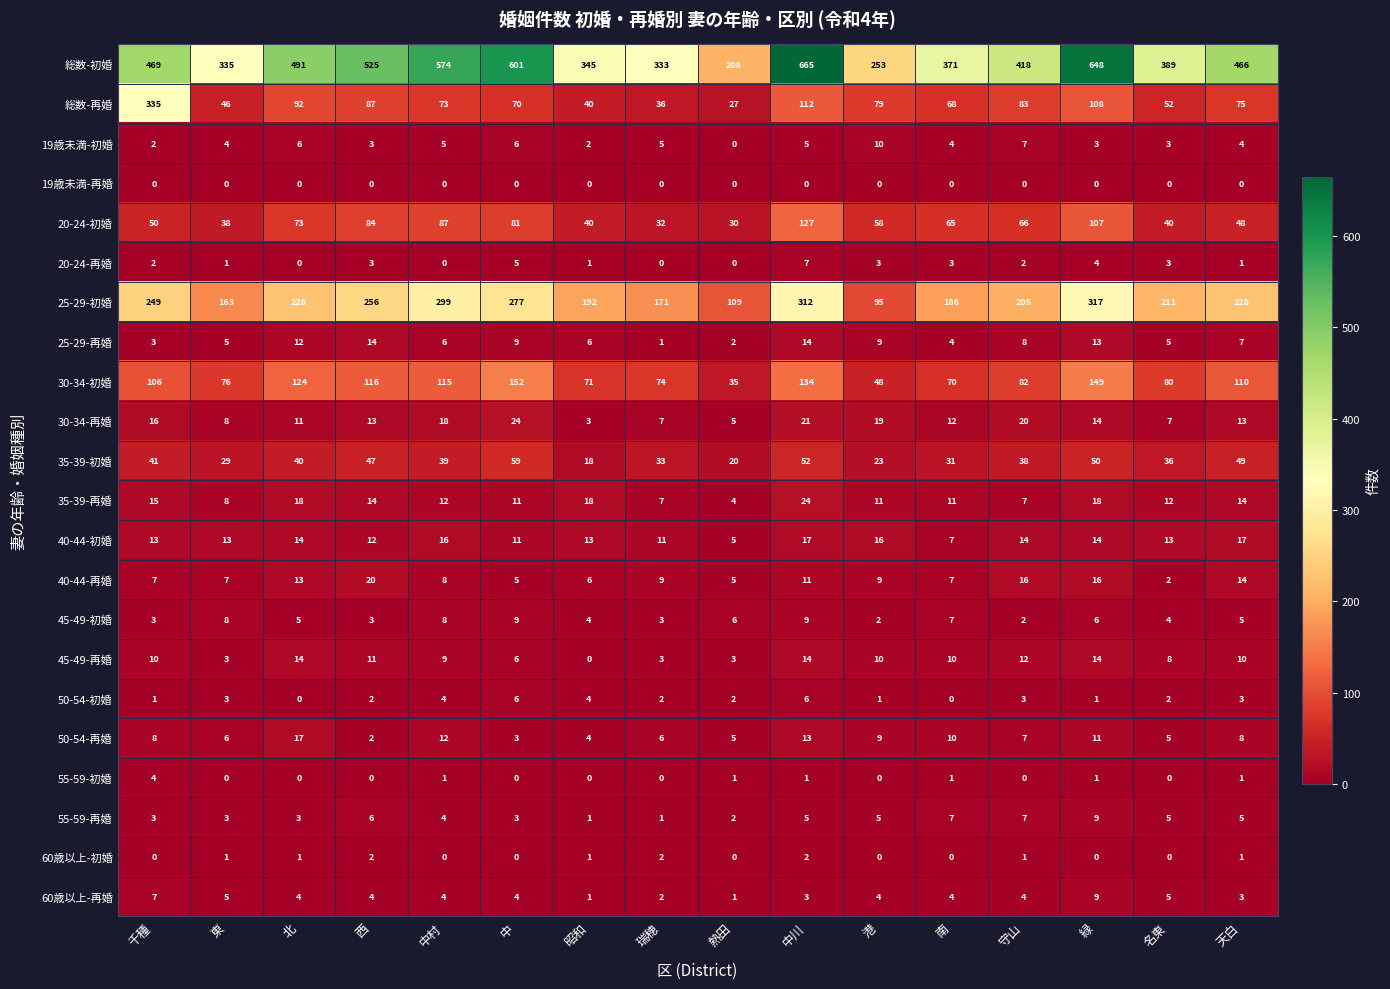

Rank the categories by 35-39-初婚 value from highest to lowest.

中, 中川, 緑, 天白, 西, 千種, 北, 中村, 守山, 名東, 瑞穂, 南, 東, 港, 熱田, 昭和